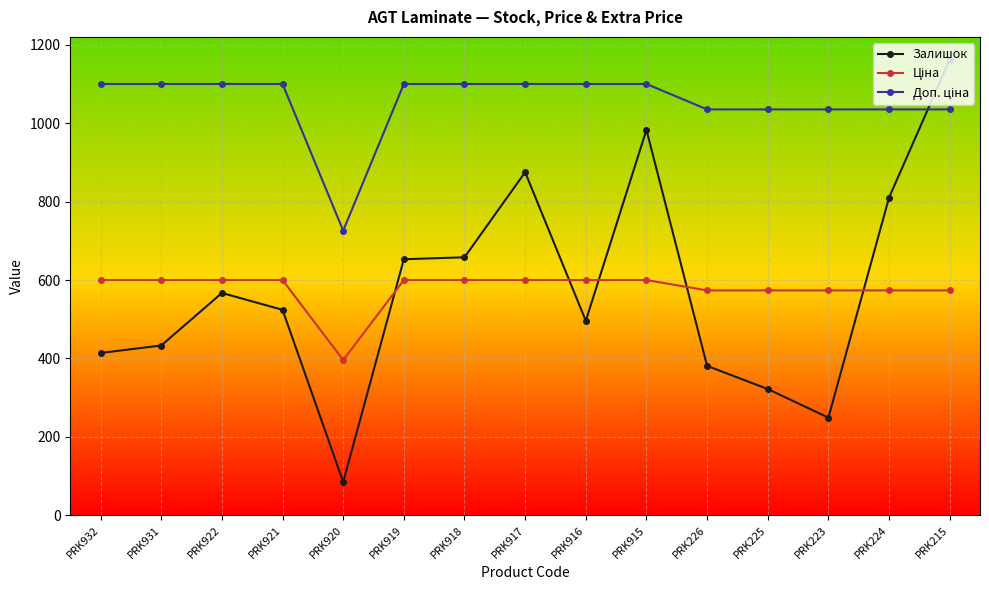

The Залишок series shows 1162.0 at PRK215. True or false?

True